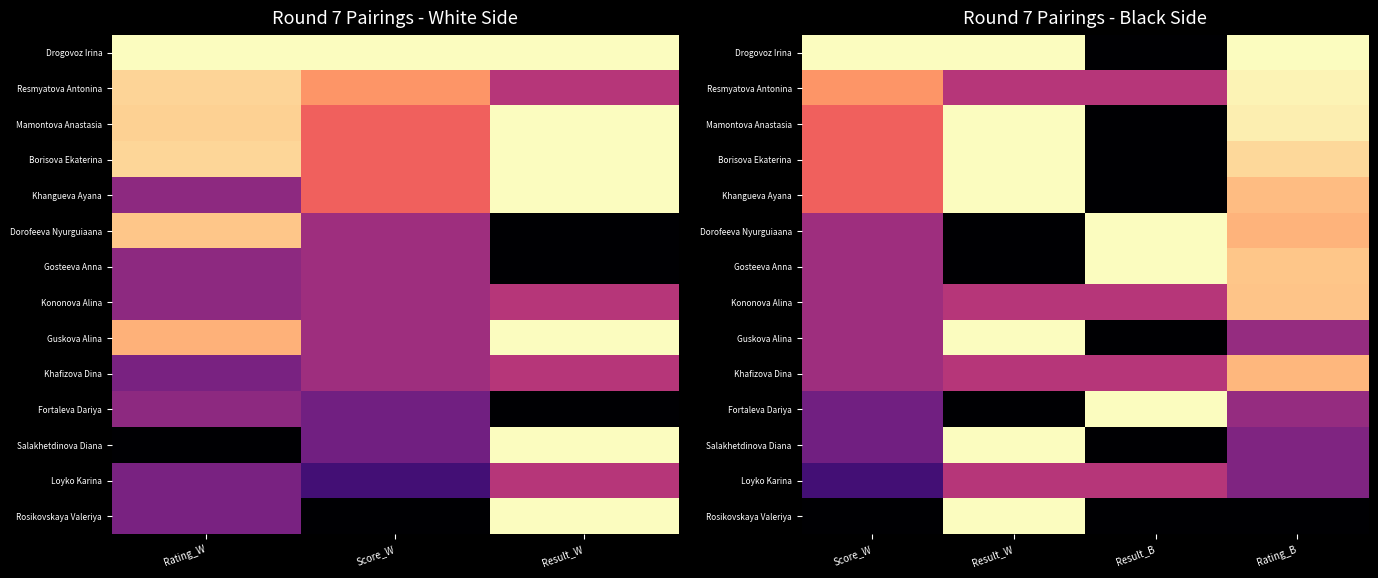

Count the number of data series in this chart.

14